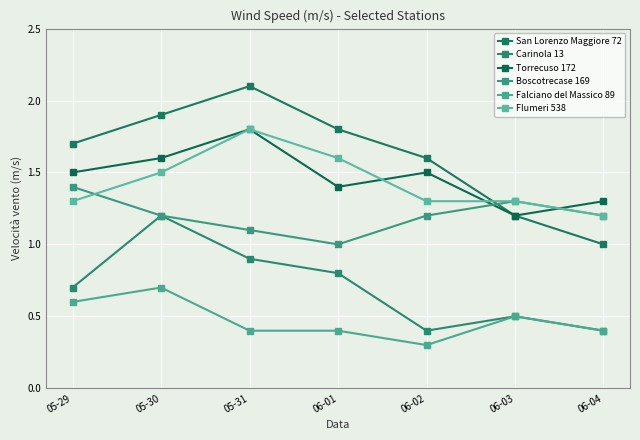

What position from the right is 06-03?

2